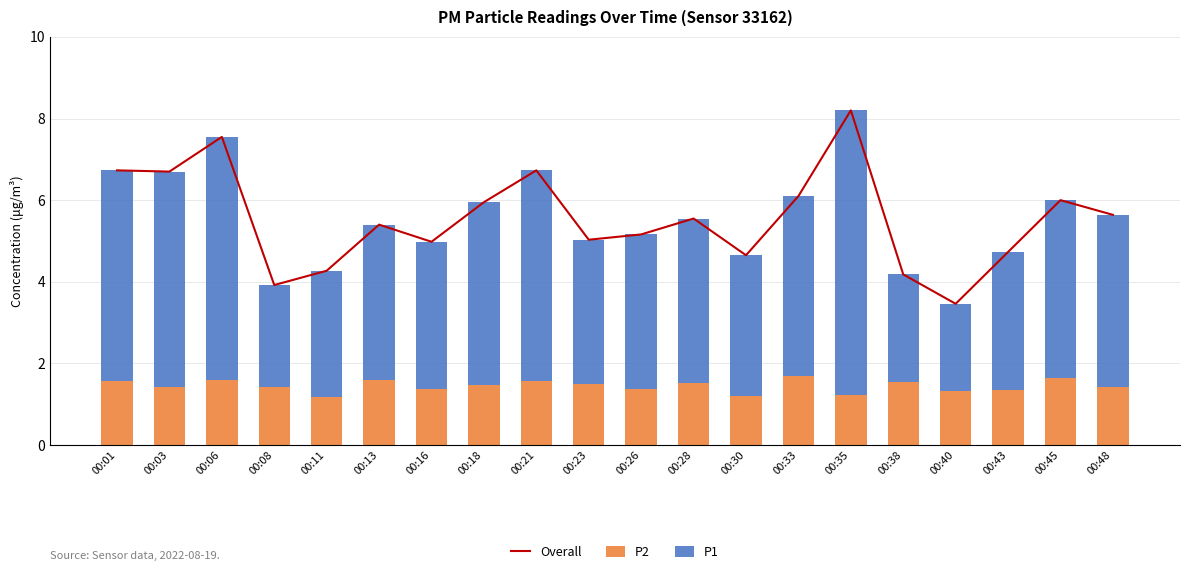

The value of Overall at 00:26 is 5.2. True or false?

True